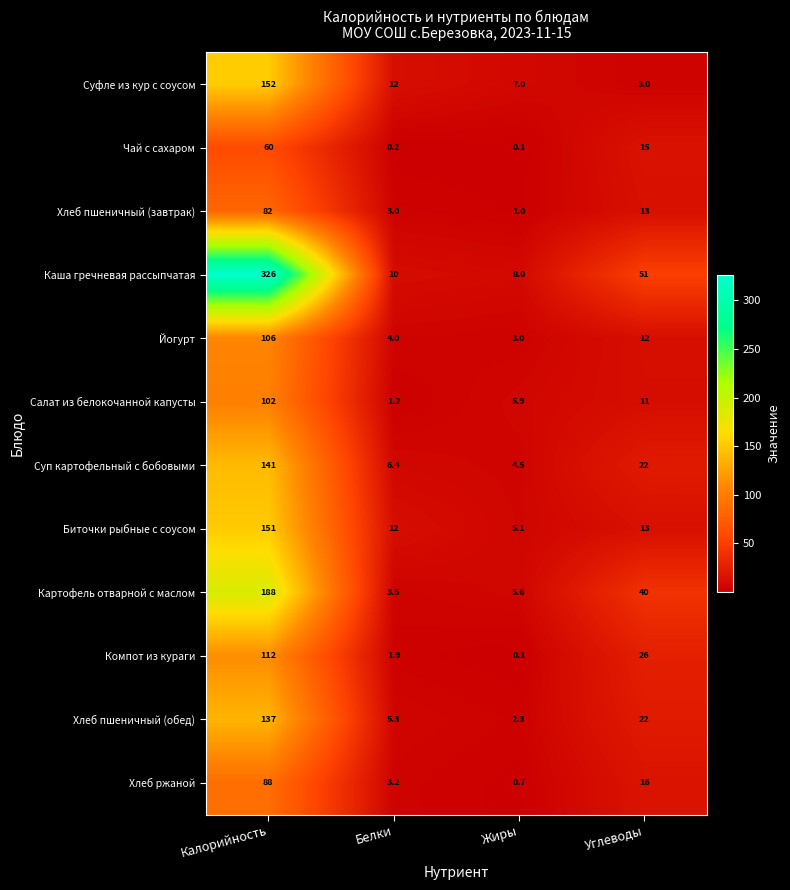

What is the maximum value shown in the chart?

326.0